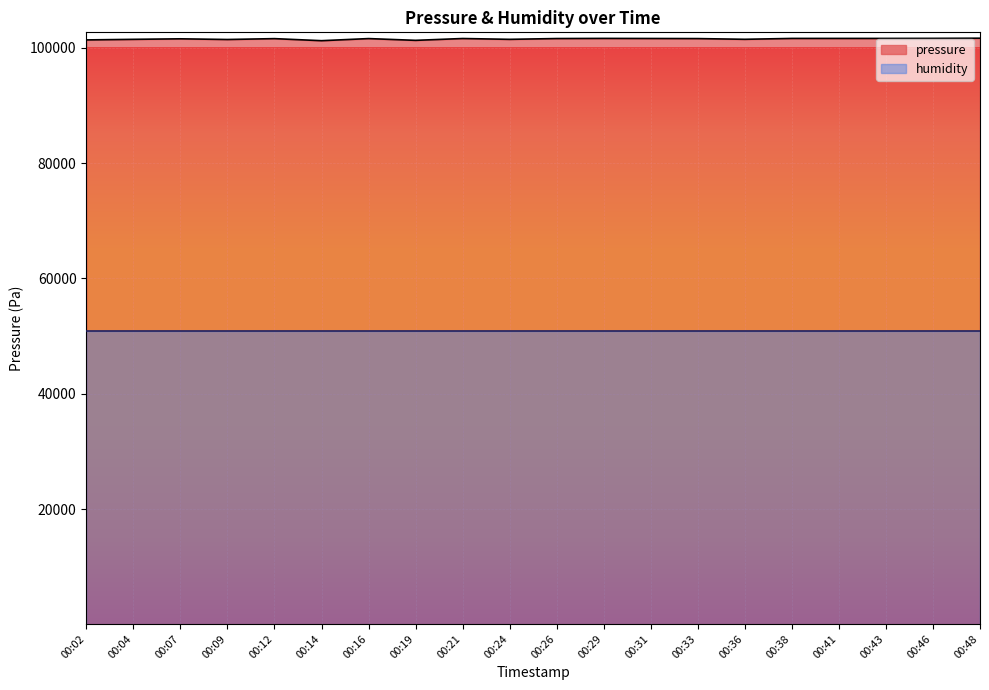

Which category has the highest value across all series?

00:48